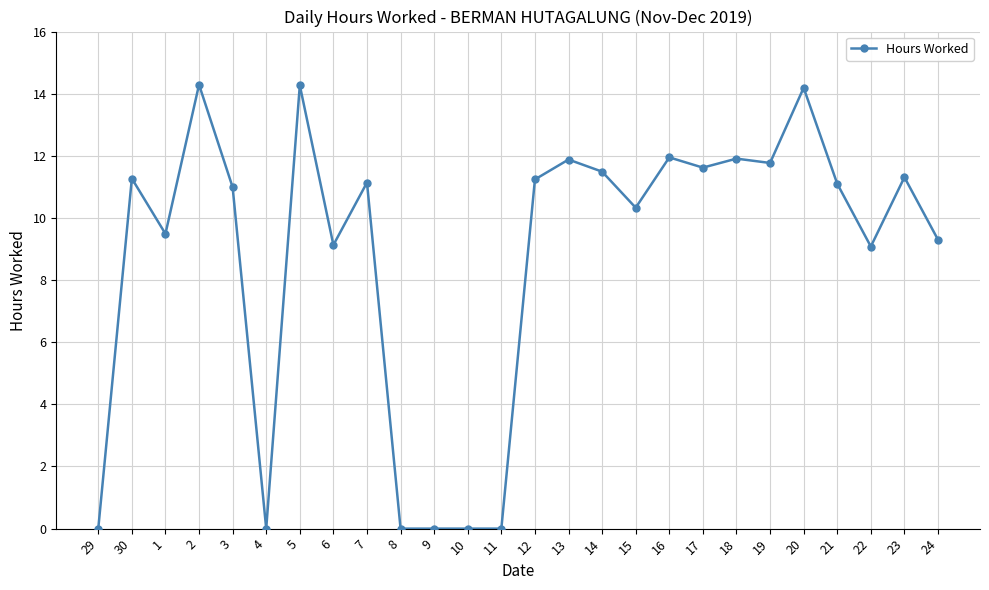

What is the value of the 23rd point from the left?

11.1